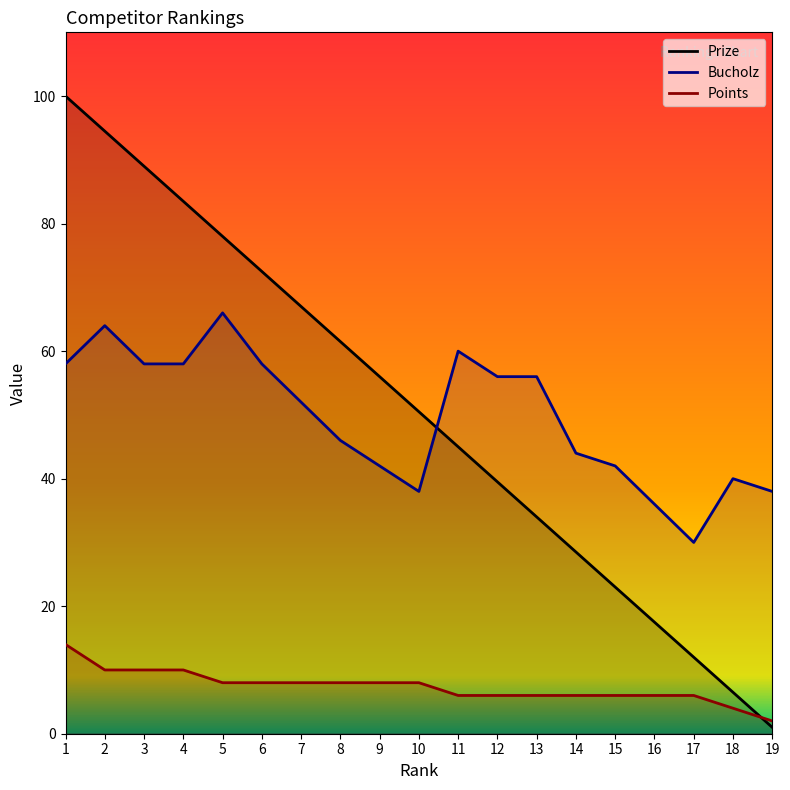

How many values in the Bucholz series exceed 52?

9